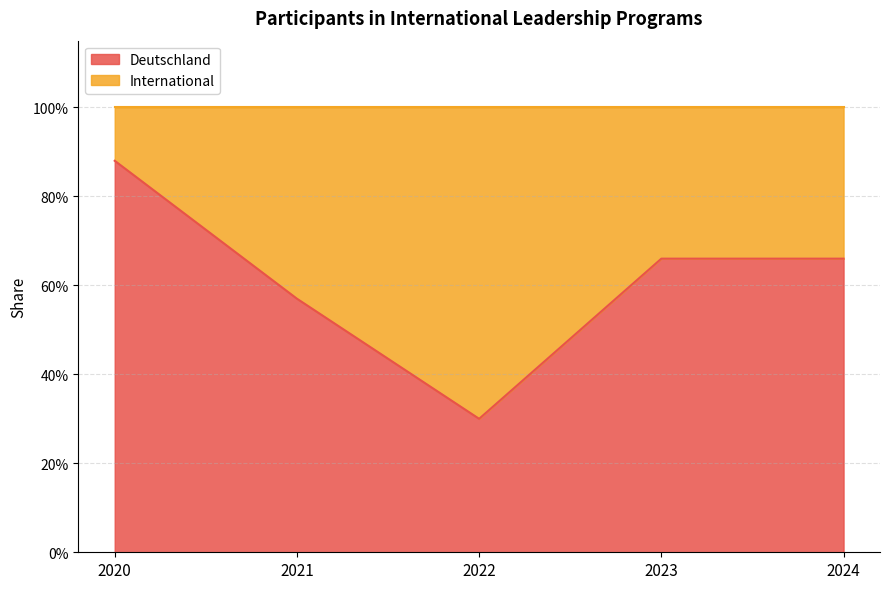

At which category does the data reach its first local valley?

2022